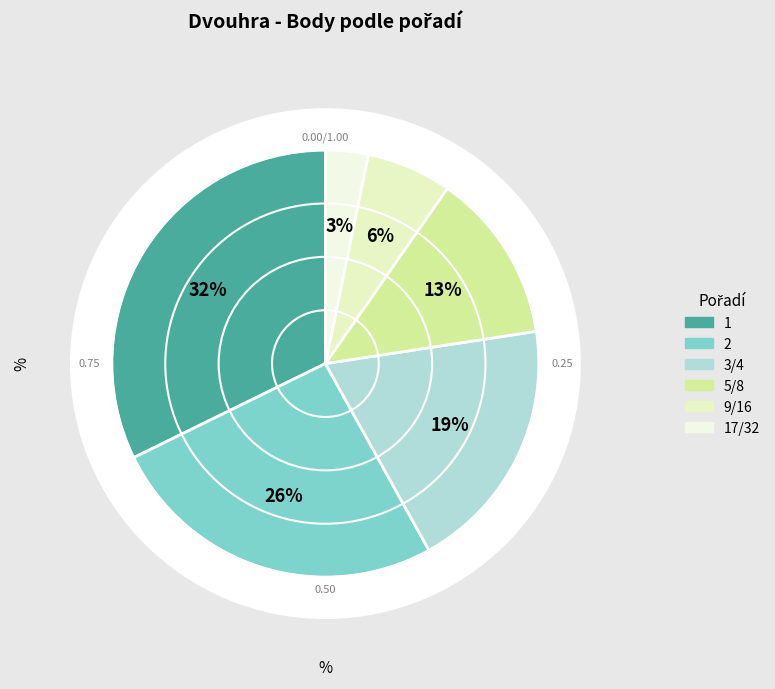

Is 5/8 the majority of the pie?

No